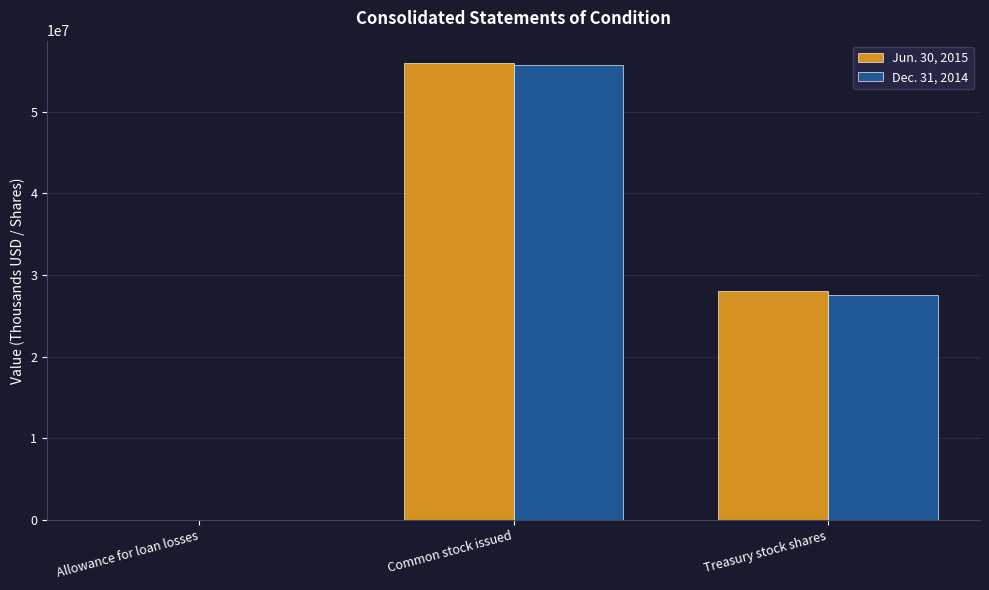

How many categories are shown in the chart?

3